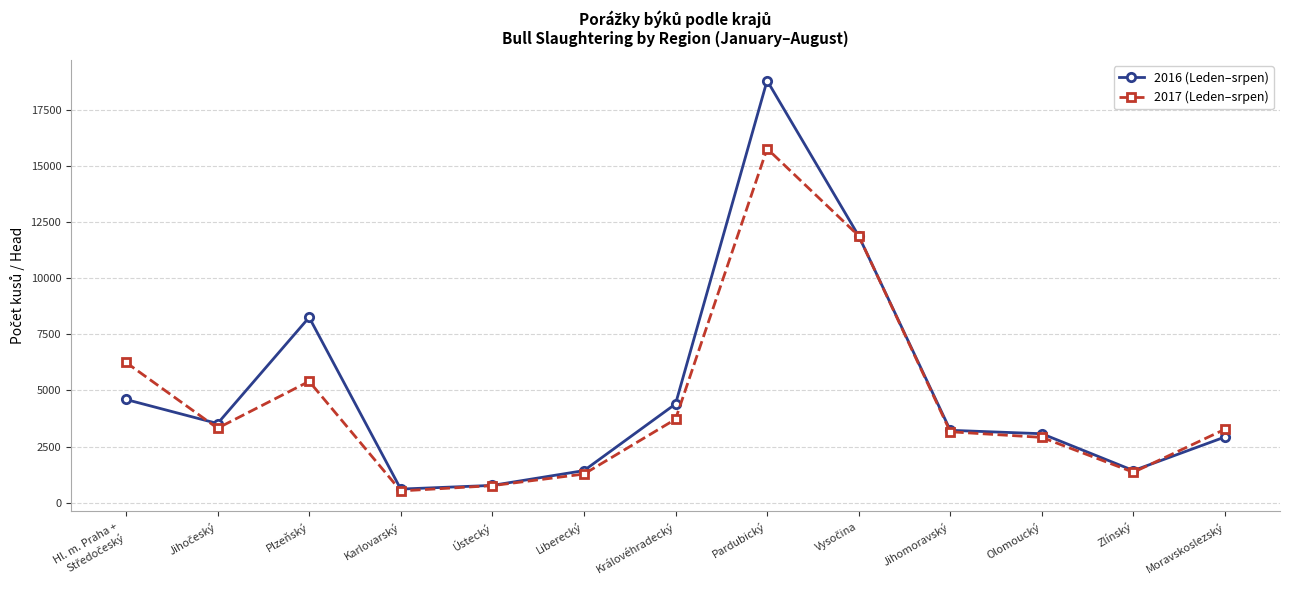

Is it true that 2016 (Leden–srpen) equals 1783 at Olomoucký?

False